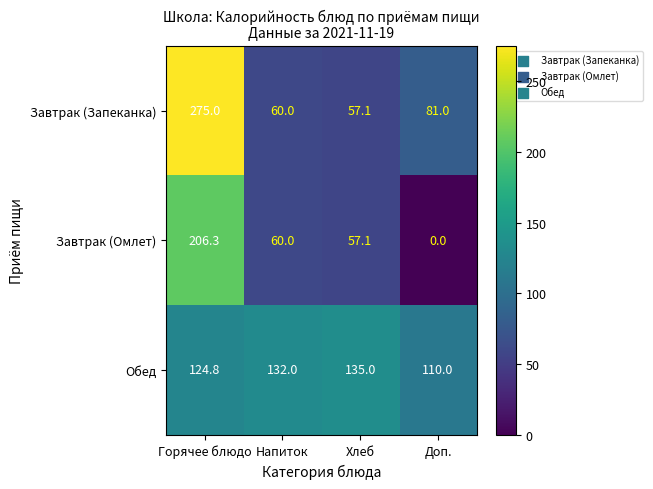

What is the difference between the second highest and second lowest values in the Завтрак (Запеканка) series?

21.0